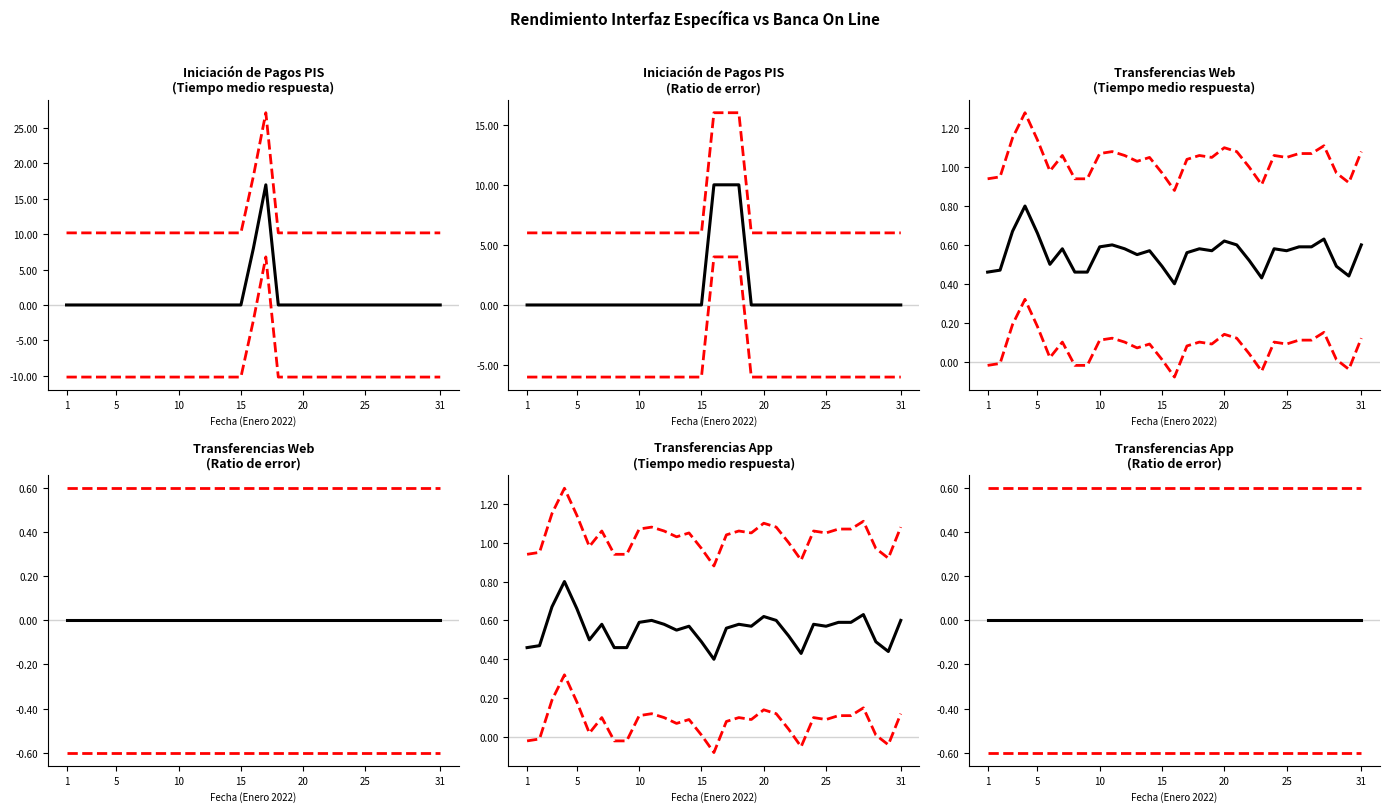

Where is the first local maximum for Iniciación de Pagos PIS (Tiempo medio)?

2022-01-17